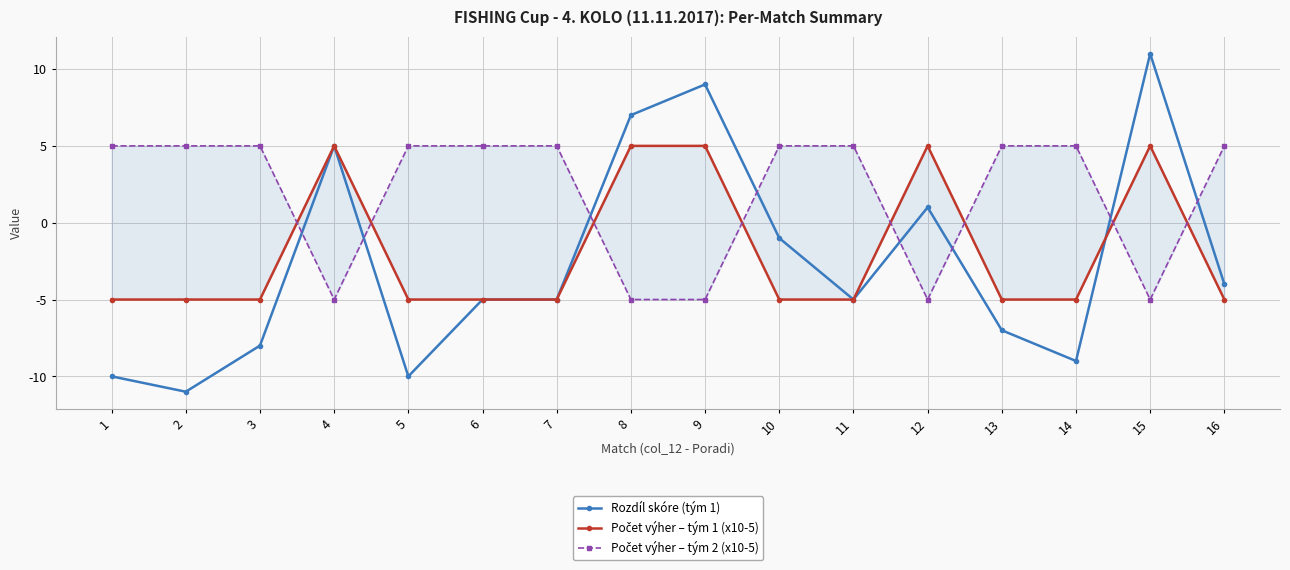

What is the highest value of the Počet výher – tým 1 (x10-5) series?

5